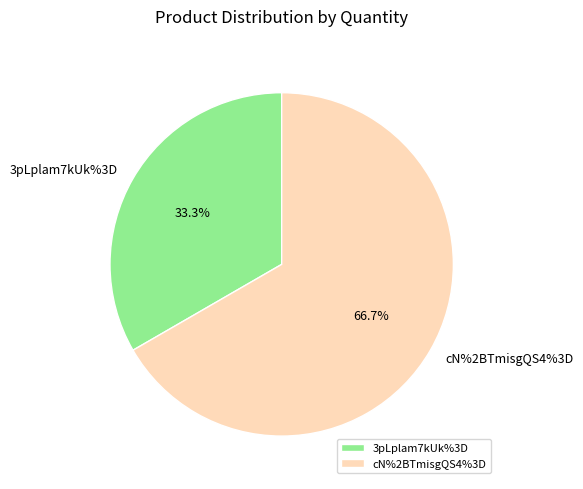

Is it true that 3pLplam7kUk%3D is 33% of the pie?

True